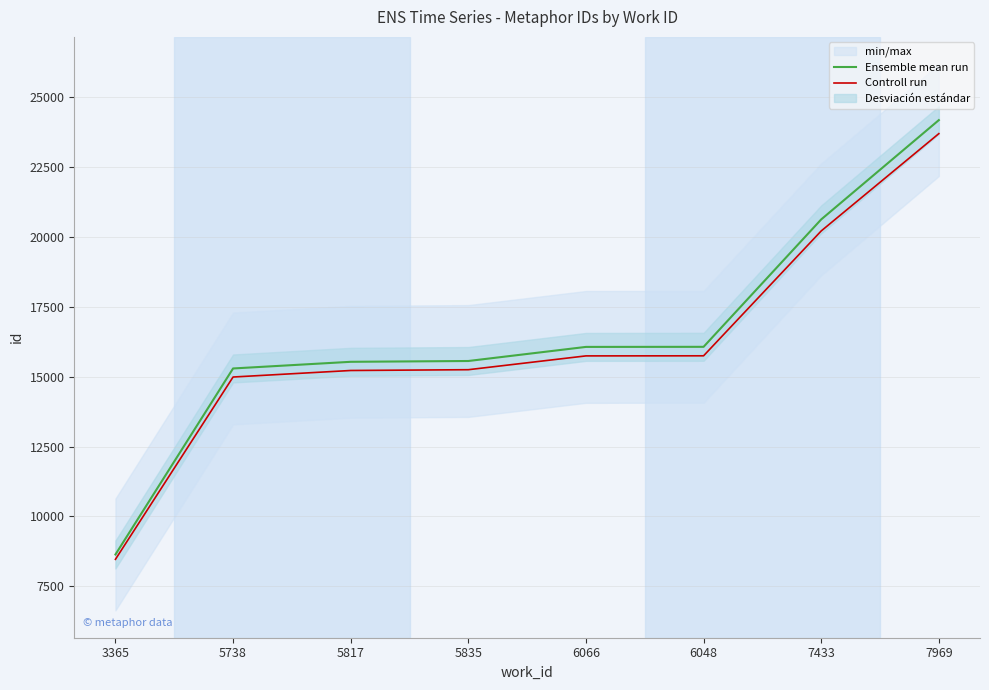

Reading left to right, transcribe all the data shown in this chart.

Ensemble mean run: 8639.0	15293.0	15531.0	15560.0	16064.0	16067.0	20624.0	24176.0
Controll run: 8466.2	14987.1	15220.4	15248.8	15742.7	15745.7	20211.5	23692.5